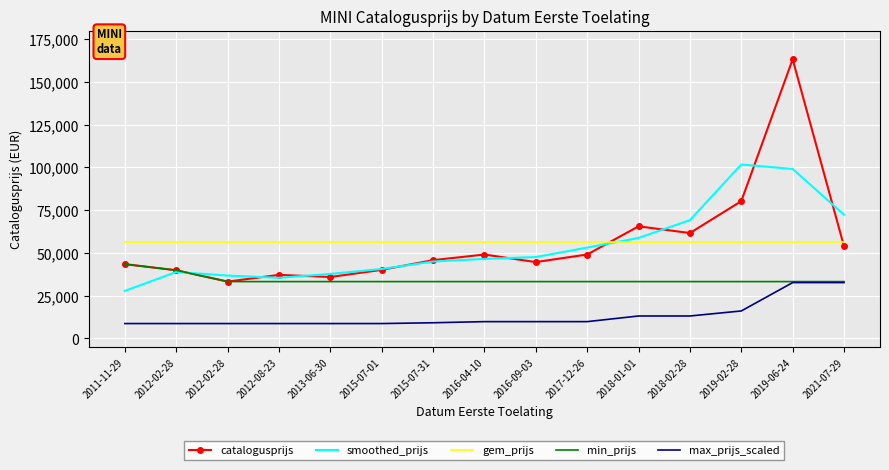

What are all the series names shown in the legend?

catalogusprijs, smoothed_prijs, gem_prijs, min_prijs, max_prijs_scaled